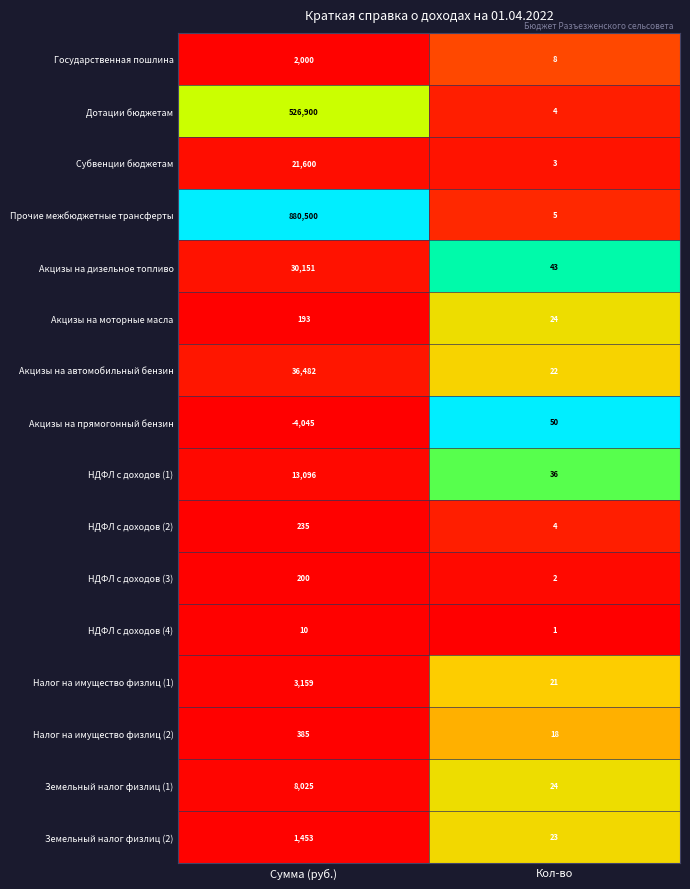

What is the total value across all series at Сумма (руб.)?

1520344